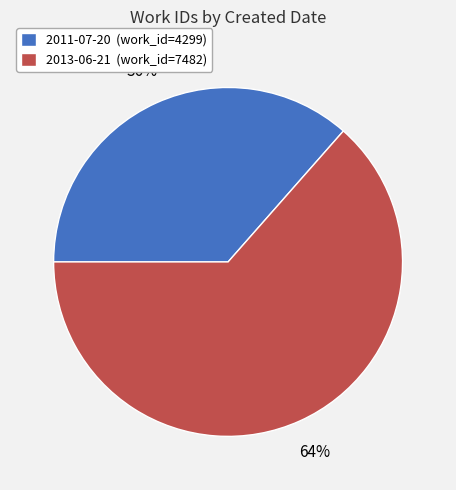

What is the ratio of the value at 2011-07-20 (work_id=4299) to the value at 2013-06-21 (work_id=7482)?

0.6